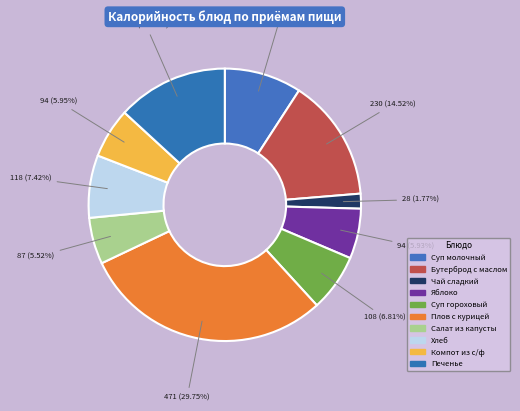

How many segments does this pie chart have?

10